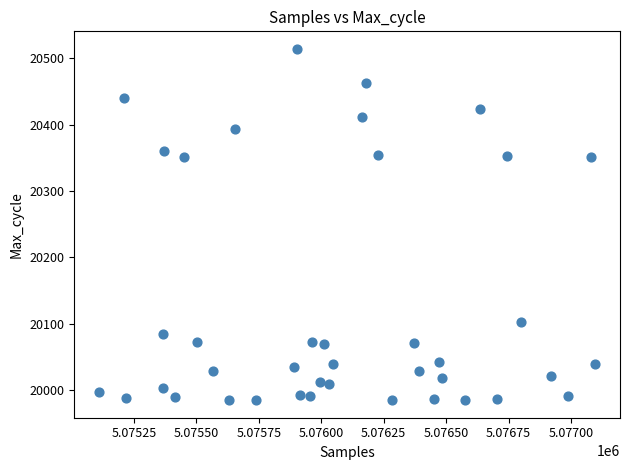

What is the range of X values (max minus min)?

1987